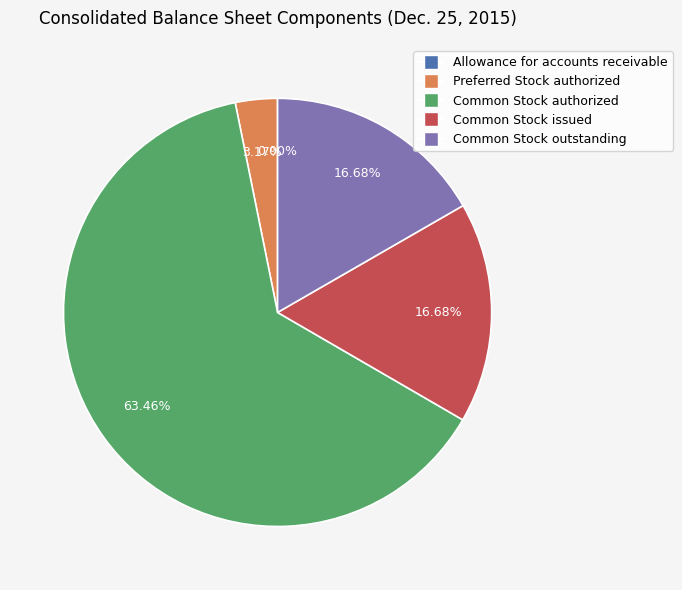

The Common Stock outstanding slice represents 29% of the pie. True or false?

False